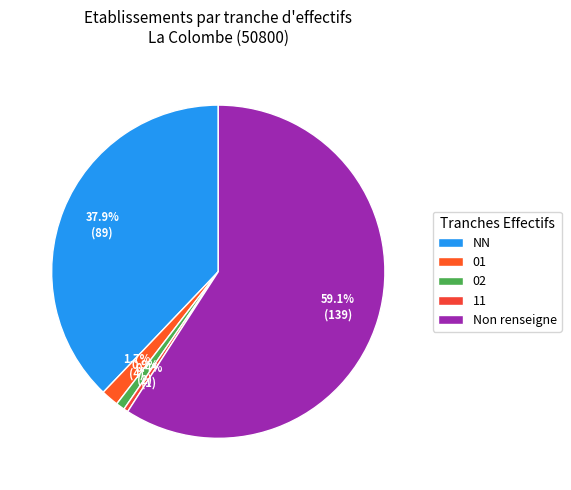

How many segments does this pie chart have?

5